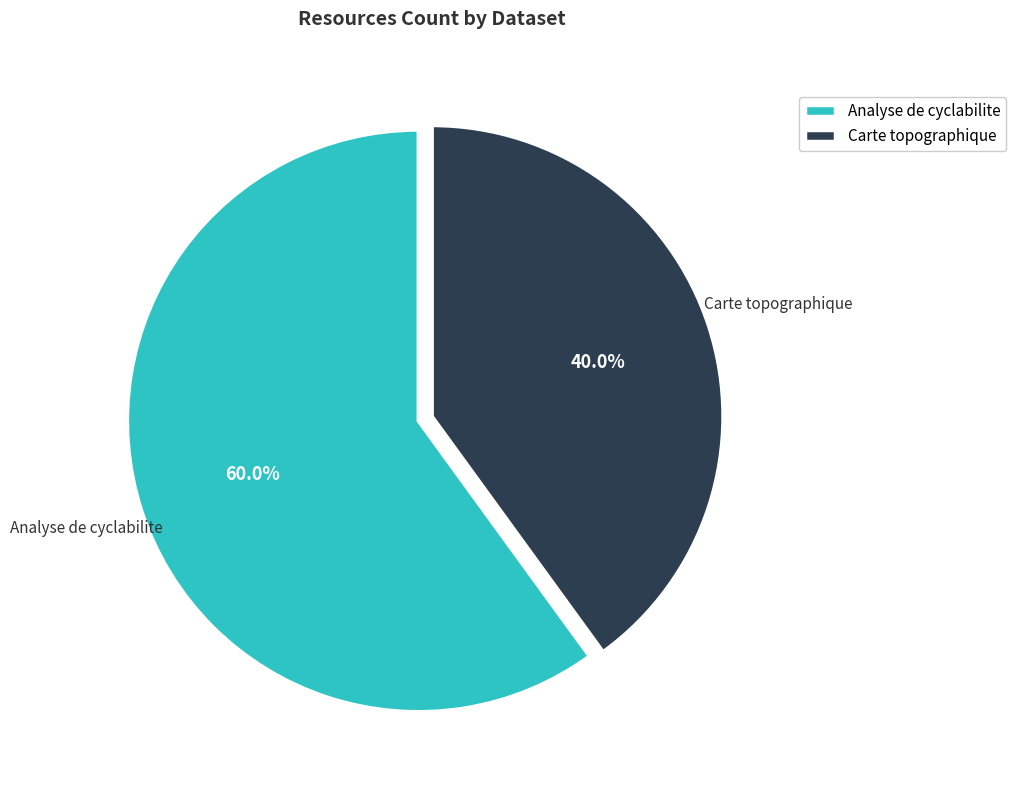

Count the number of slices in the pie.

2